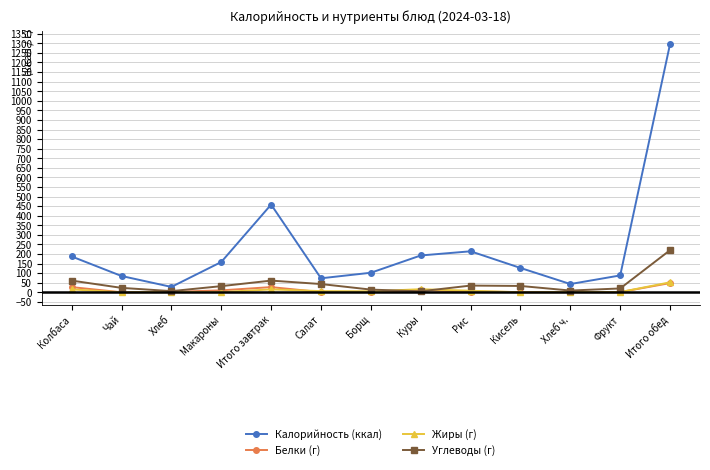

What value does the Белки (г) series have at Итого завтрак?

27.0